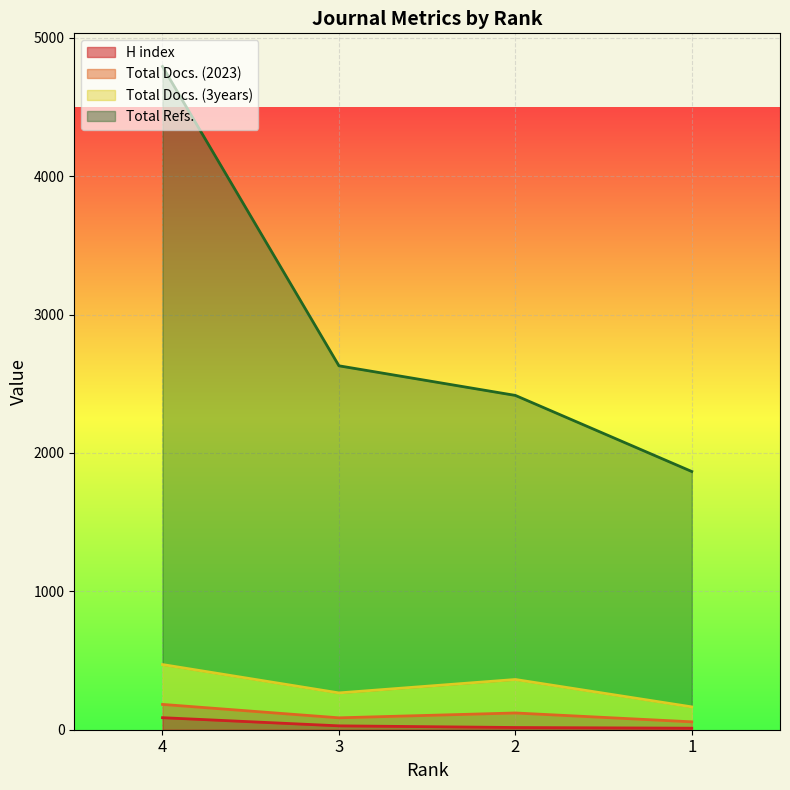

What are all the series names shown in the legend?

H index, Total Docs. (2023), Total Docs. (3years), Total Refs.